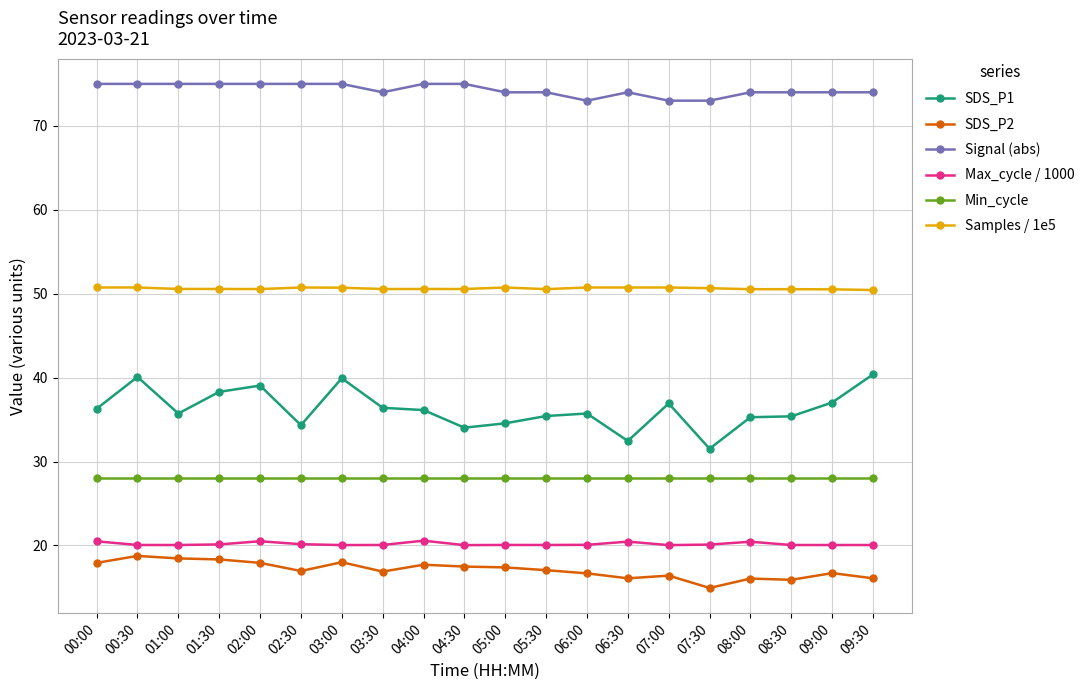

What is the label of the 8th point from the right?

06:00